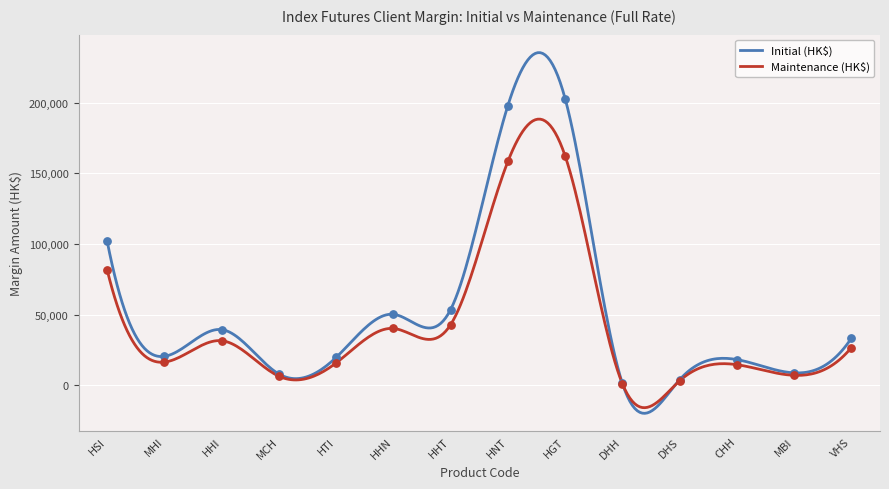

What is the maximum value for Maintenance (HK$)?

188325.5